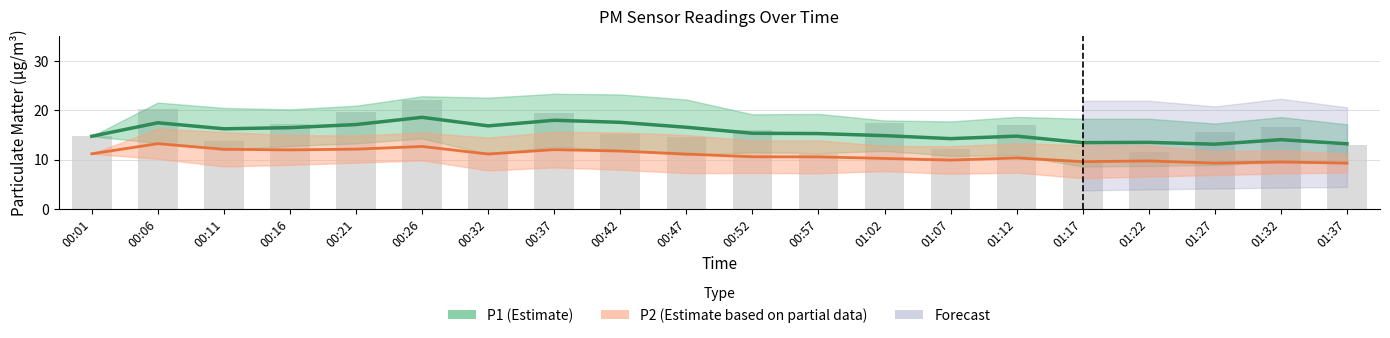

Is it true that P2 (Estimate based on partial data) equals 11.2 at 00:01?

True